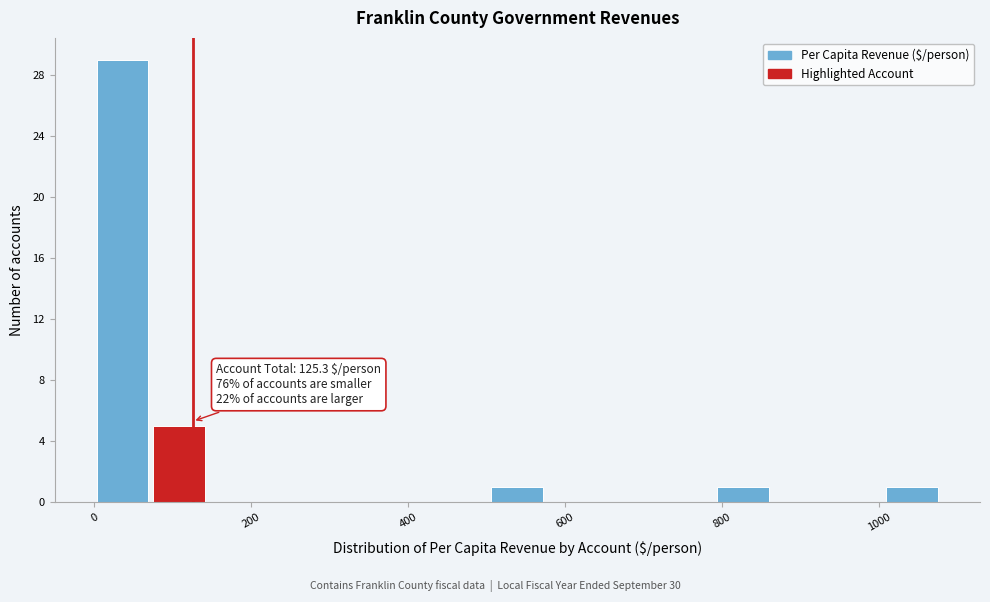

Around what value on the x-axis is the tallest bar? Give the approximate position of its centre, as read against the axis.

40